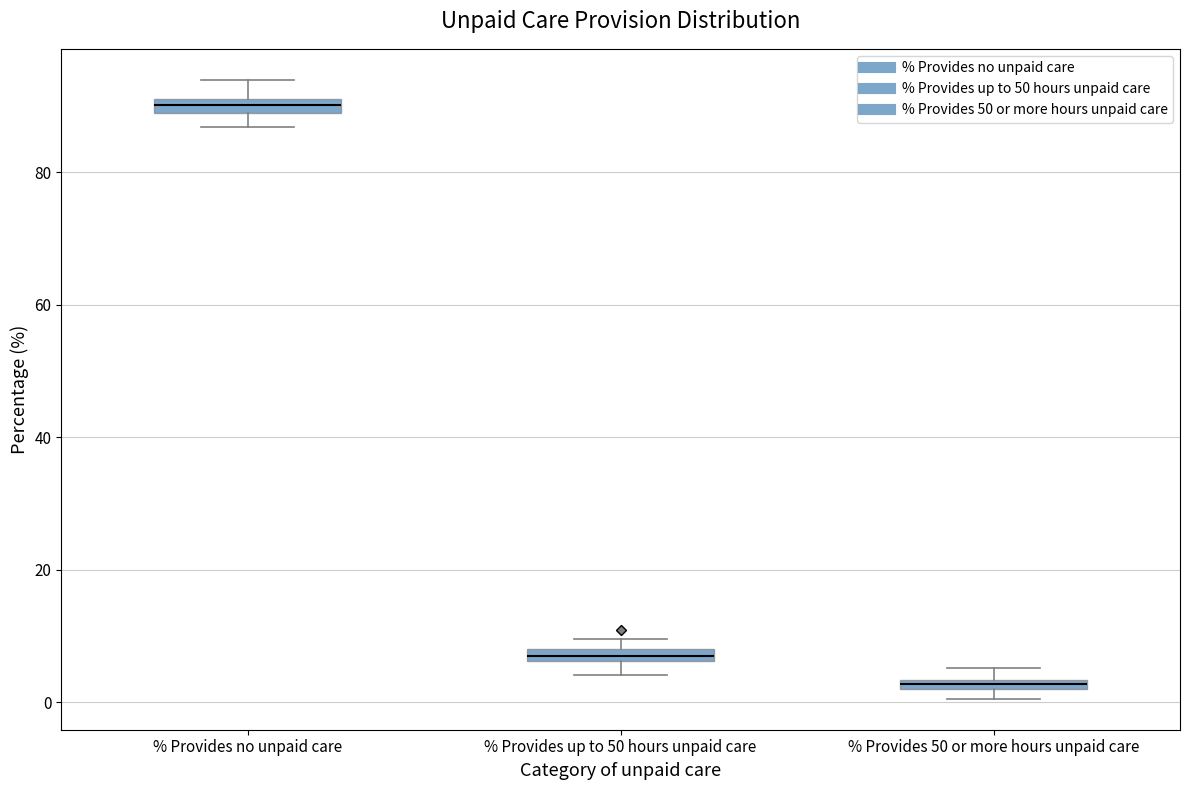

Where is the lower edge of the box for % Provides up to 50 hours unpaid care on the y-axis? The values are not printed on the chart, so give them approximately, as read against the axis.

6